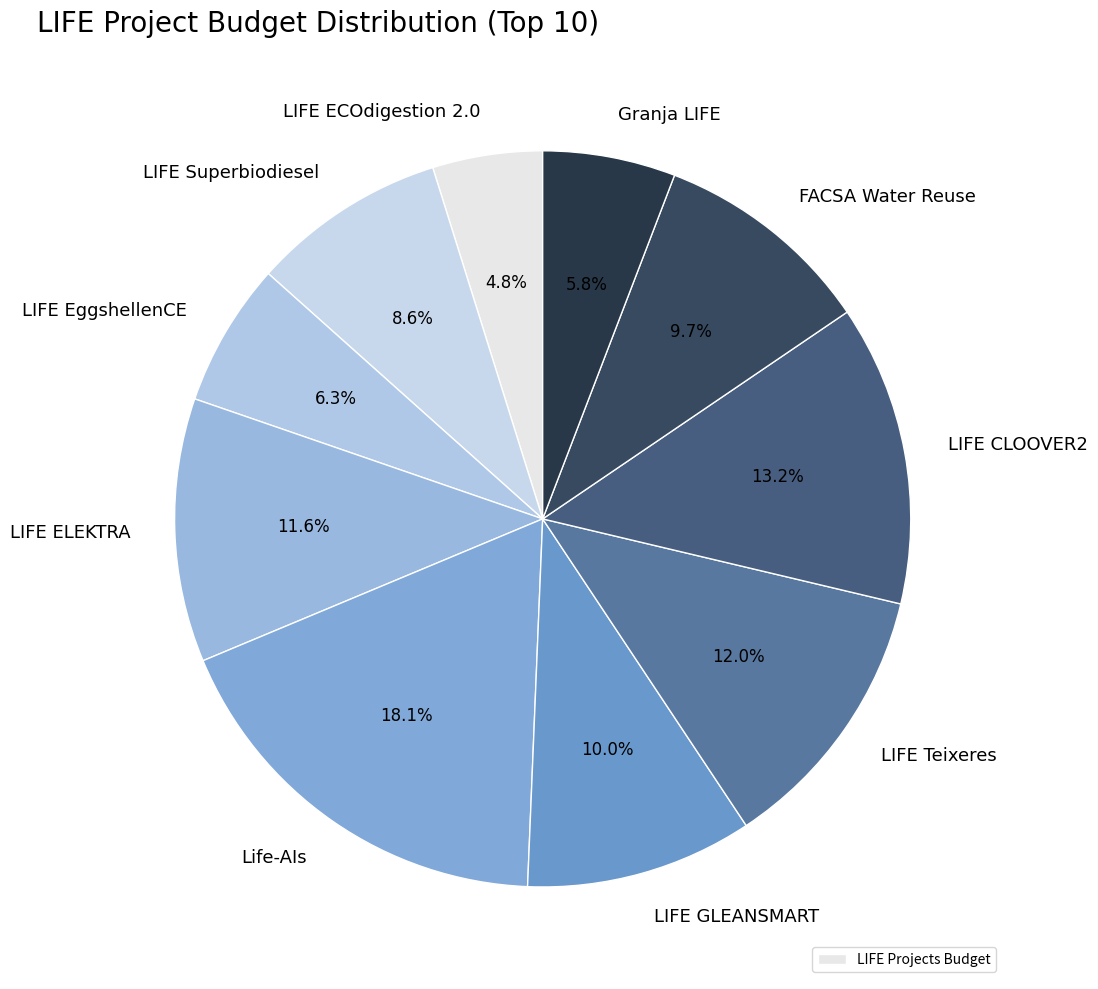

How many segments does this pie chart have?

10